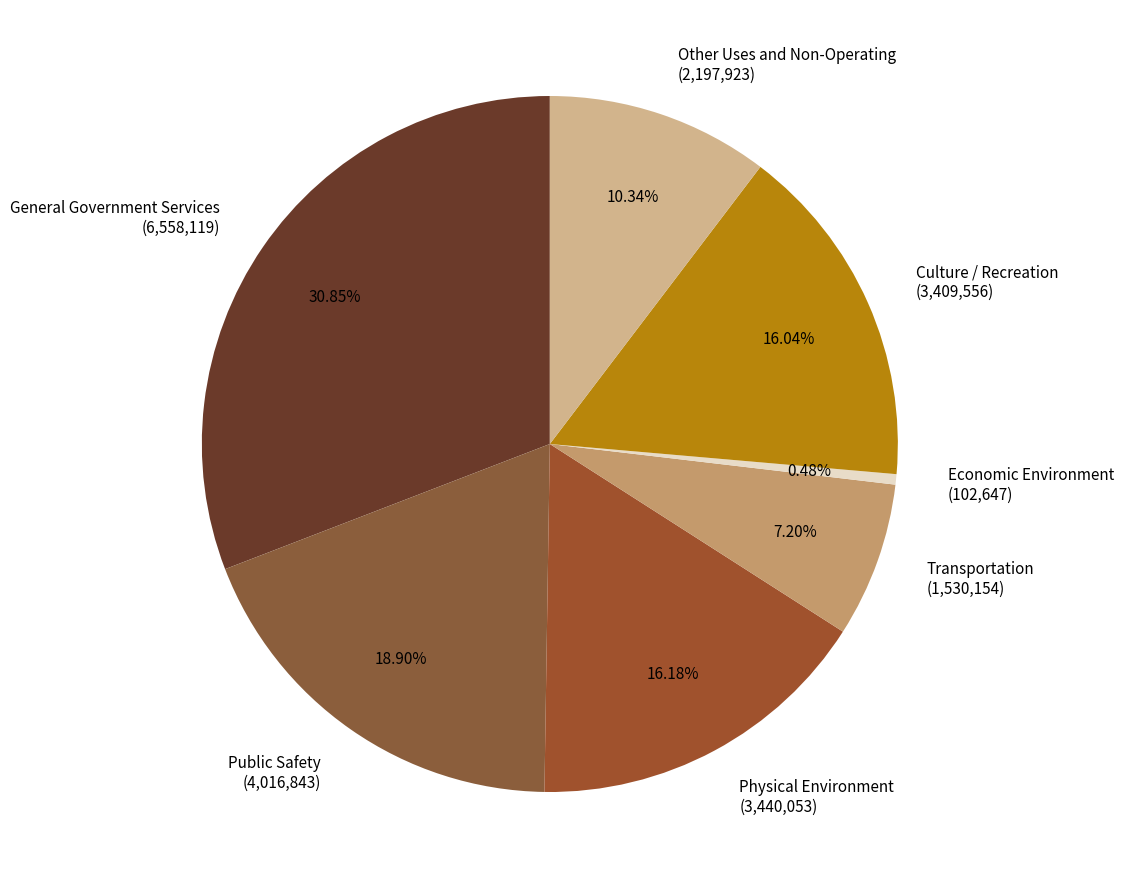

To the nearest percent, what is the combined percentage of Economic Environment and Physical Environment?

17%